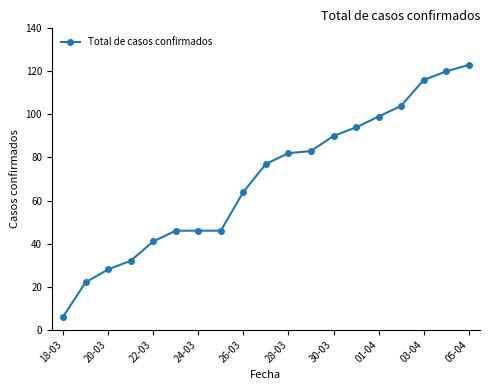

Reading left to right, extract all data points from this chart.

6	22	28	32	41	46	46	46	64	77	82	83	90	94	99	104	116	120	123